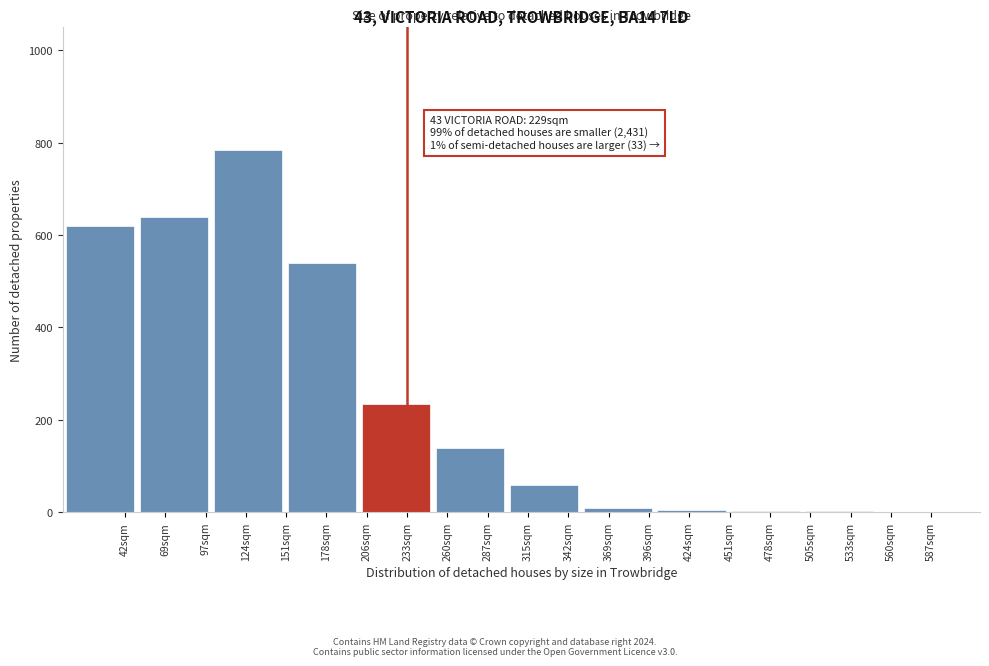

What is the sum of all values?

3041